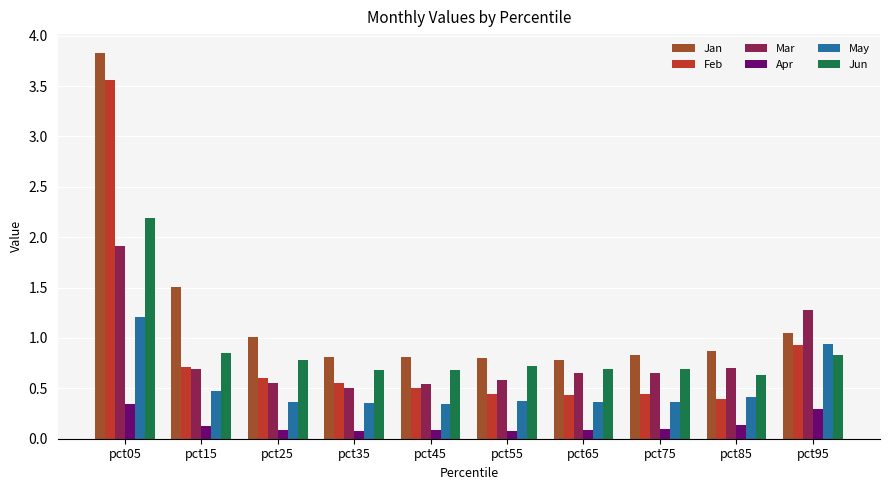

Count the Apr values in the range 0 to 1.

10